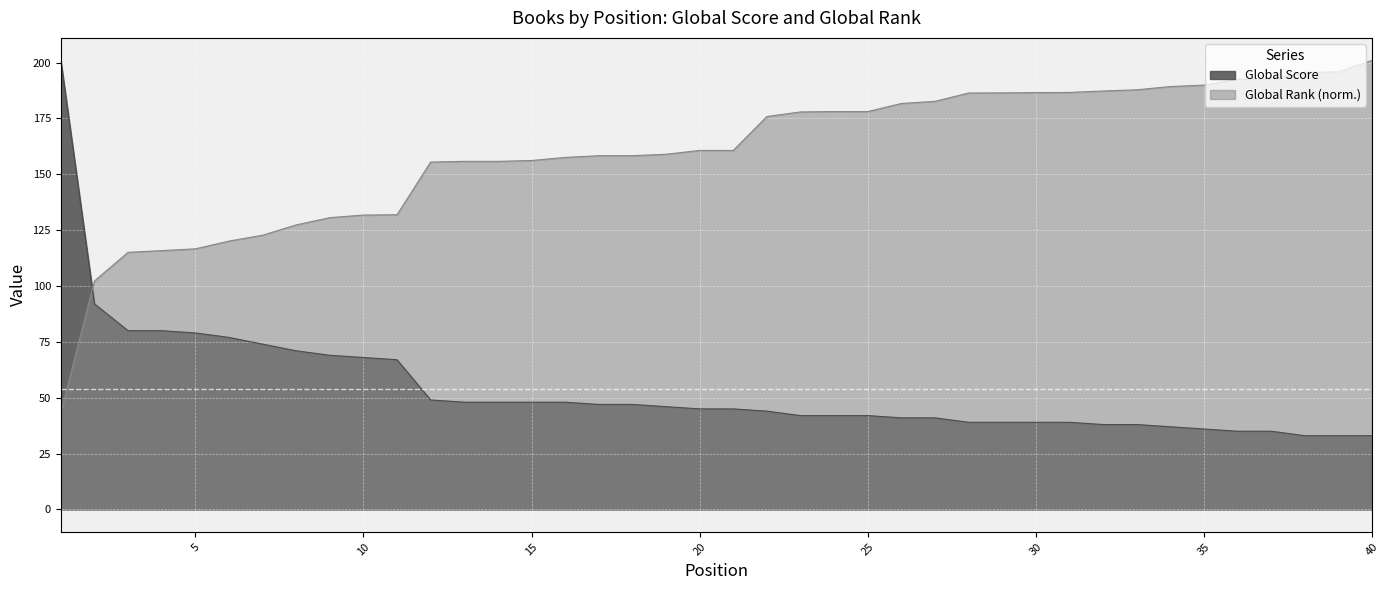

Is it true that Global Rank (normalized) equals 165.5 at 4?

False